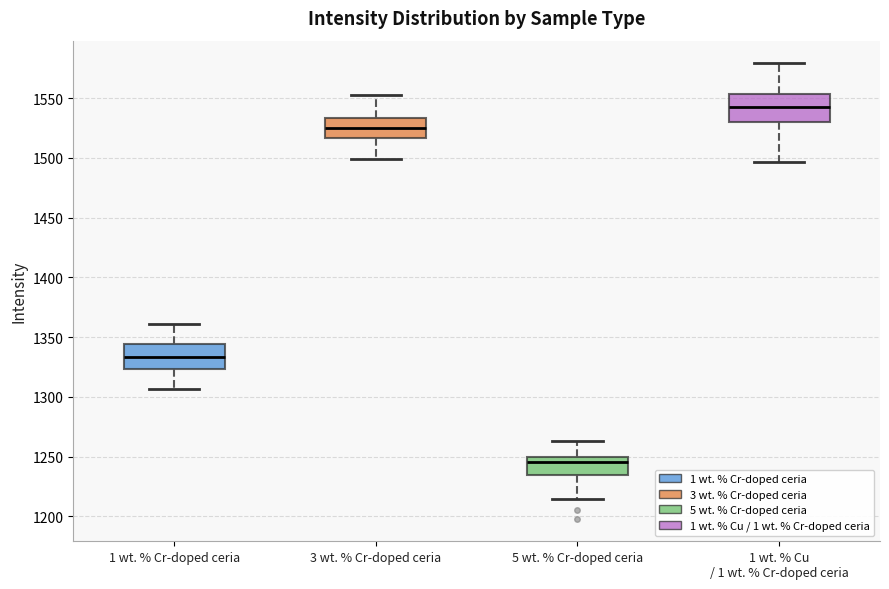

Where does the upper whisker of the box for 1 wt. % Cr-doped ceria end on the y-axis? The values are not printed on the chart, so give them approximately, as read against the axis.

1360